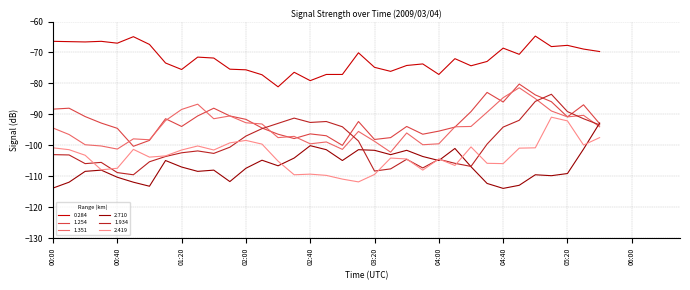

What is the maximum value for 1.351?

-81.4